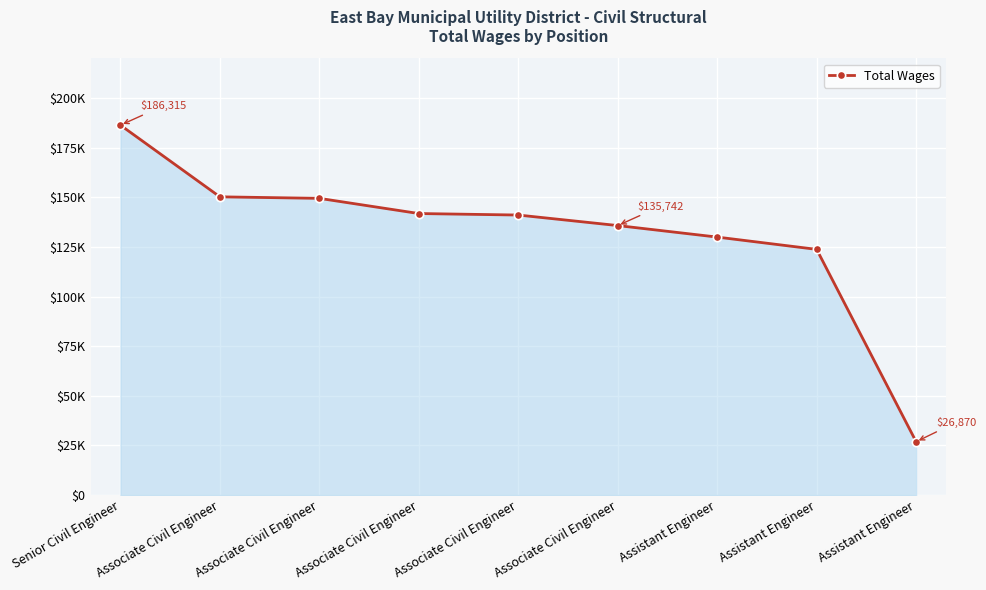

Read the value at Assistant Engineer, to the nearest 50.

26850